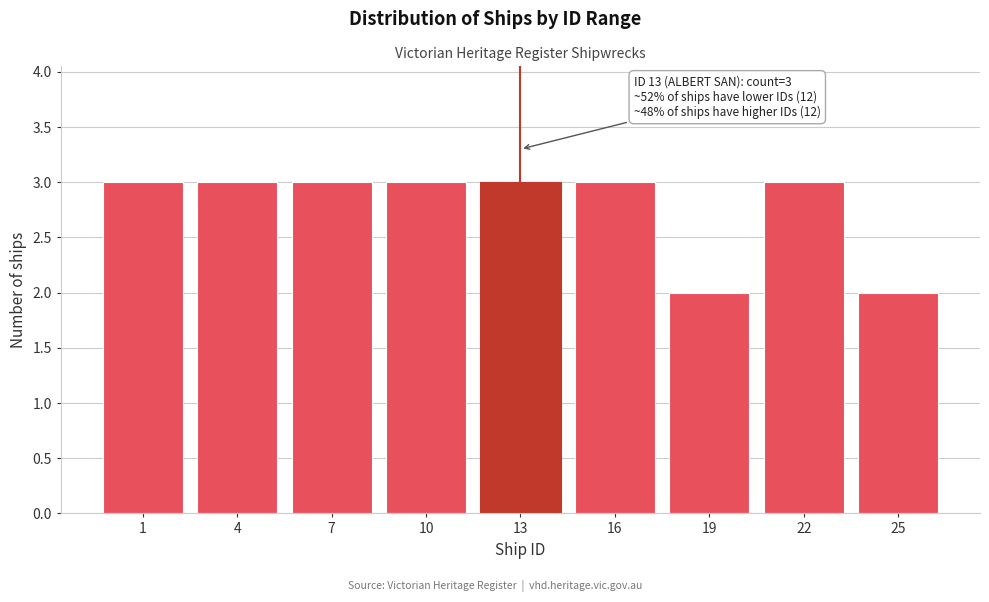

Reading left to right, what are all the values shown in this chart?

3	3	3	3	3	3	2	3	2